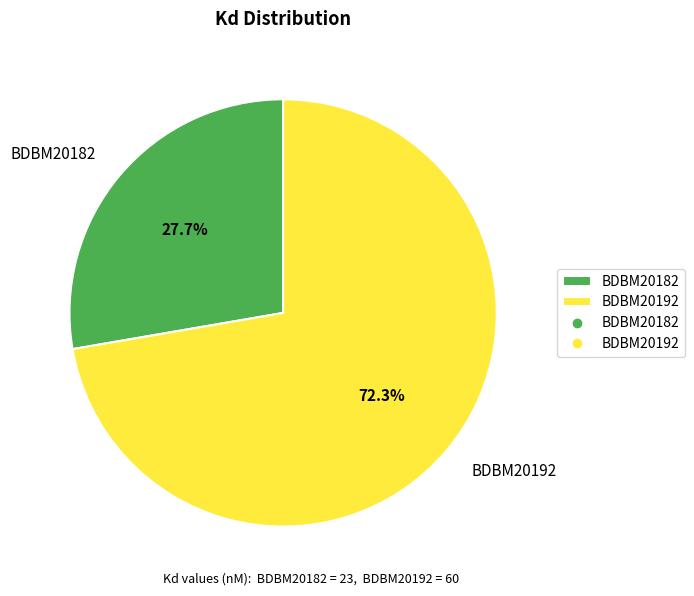

To the nearest percent, what is the difference between the BDBM20192 and BDBM20182 slice percentages?

45%